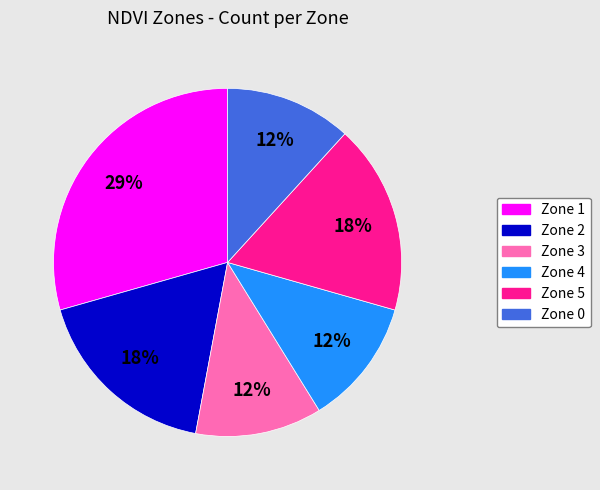

Between Zone 2 and Zone 4, which is larger?

Zone 2